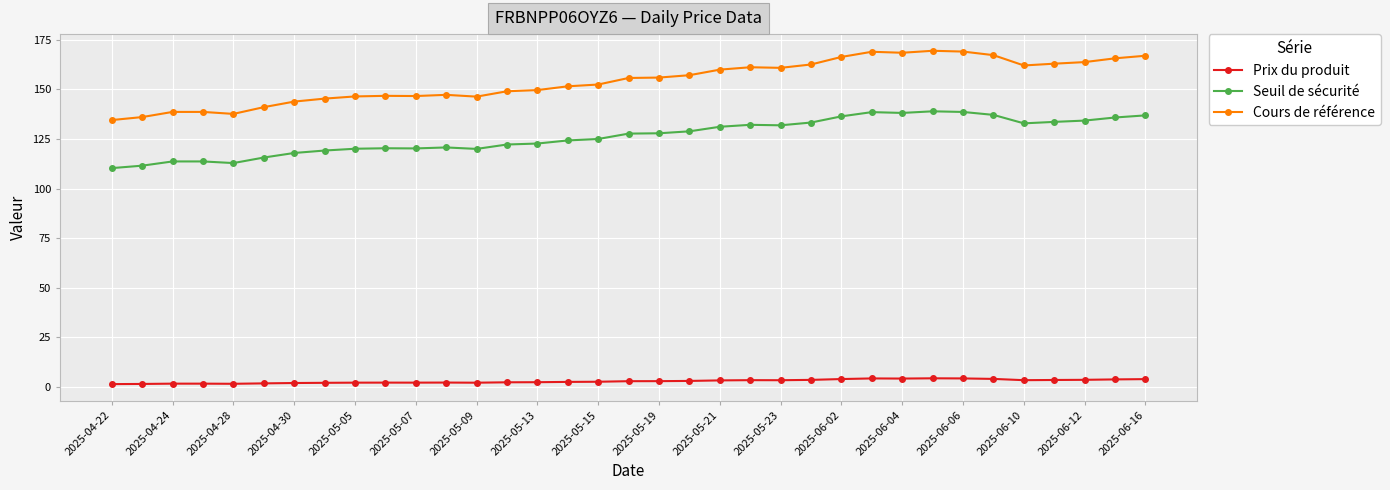

What is the value of the Cours de référence point at the 34th from the left?

165.6